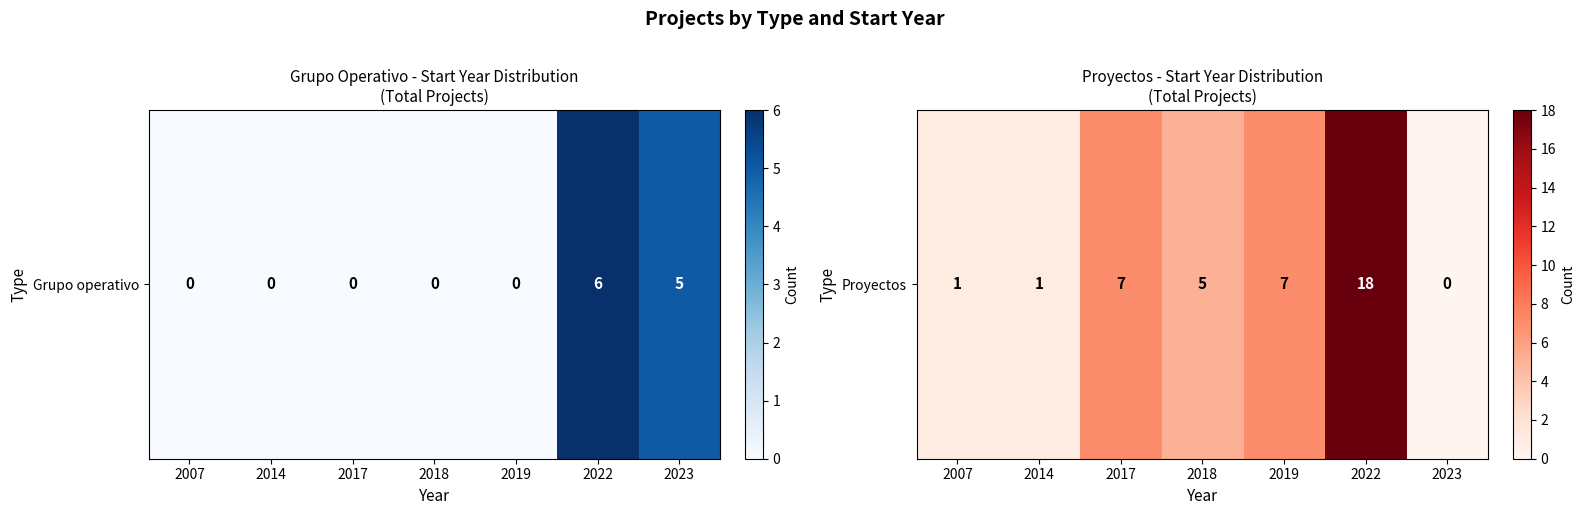

The chart shows a value of 5 at 2018. True or false?

True